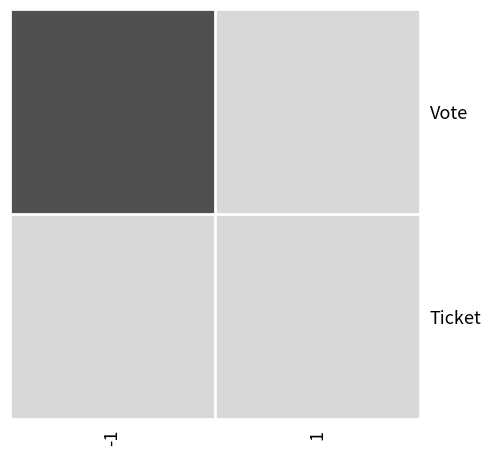

Reading left to right, extract all data points from this chart.

Vote: -1=1	1=0
Ticket: -1=0	1=0